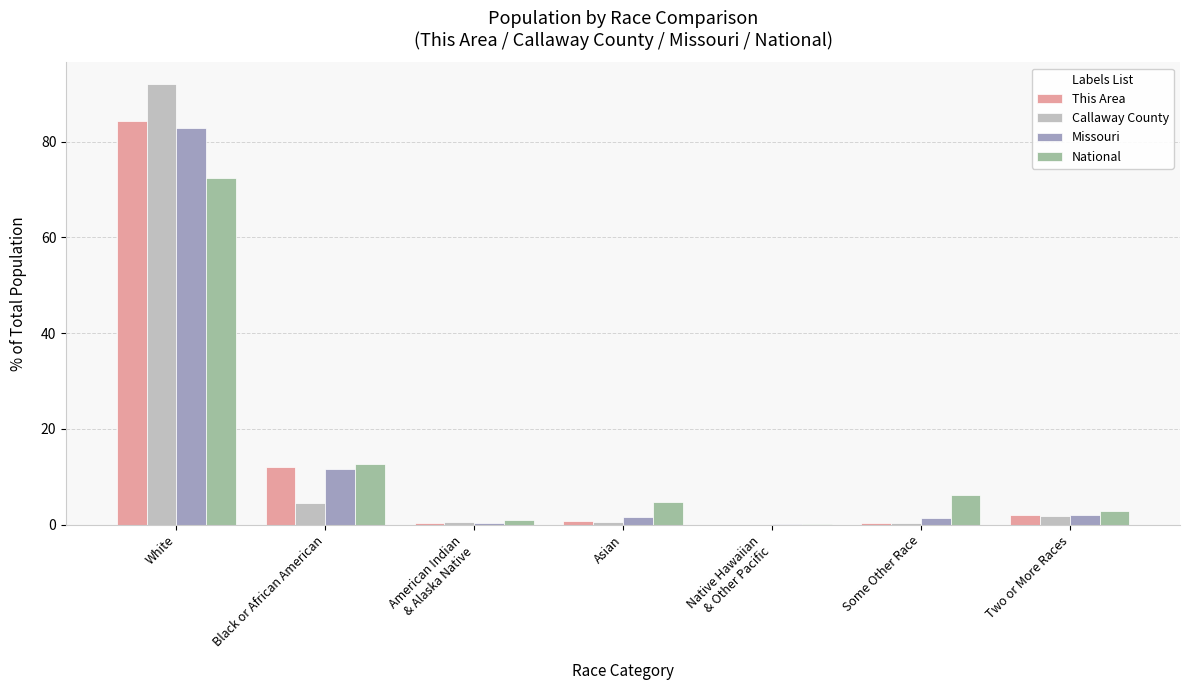

Count the number of data series in this chart.

4